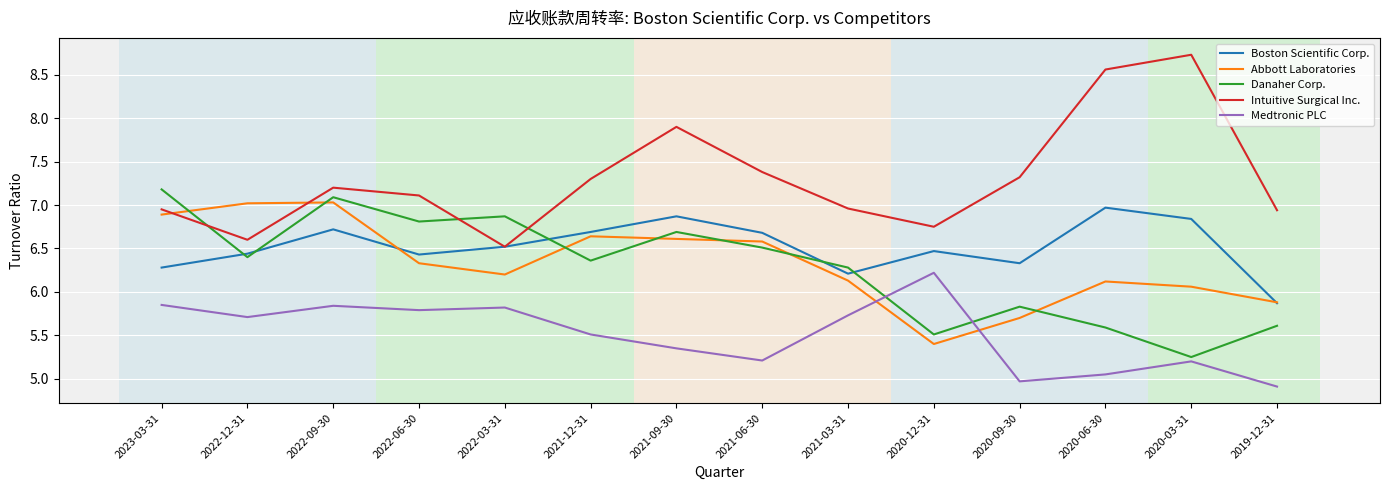

Where is the first local minimum for Intuitive Surgical Inc.?

2022-12-31